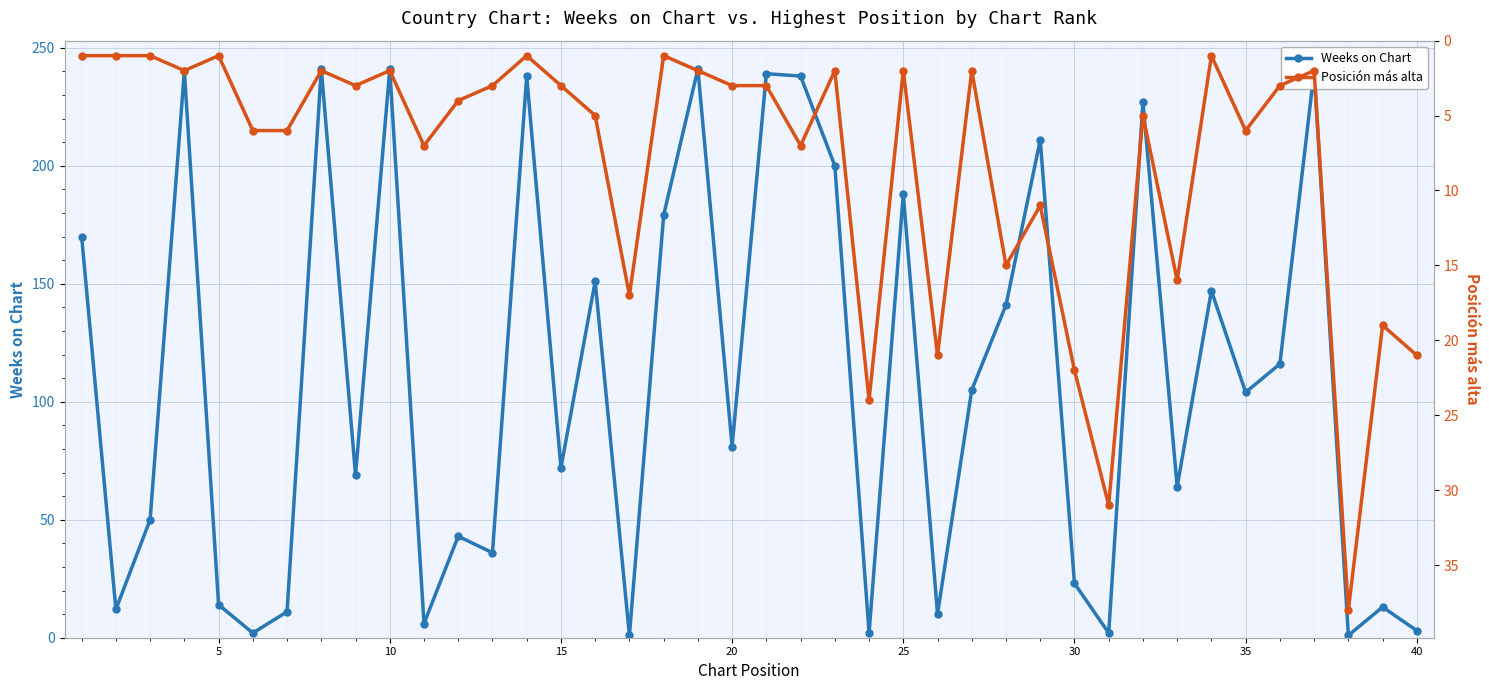

What is the highest value of the Weeks on Chart series?

241